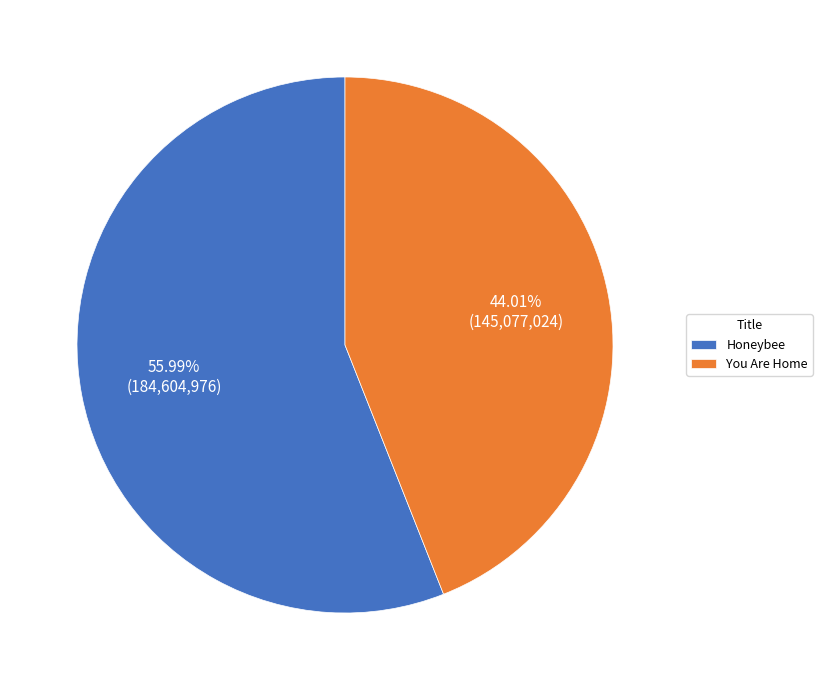

Which slice is the largest?

Honeybee